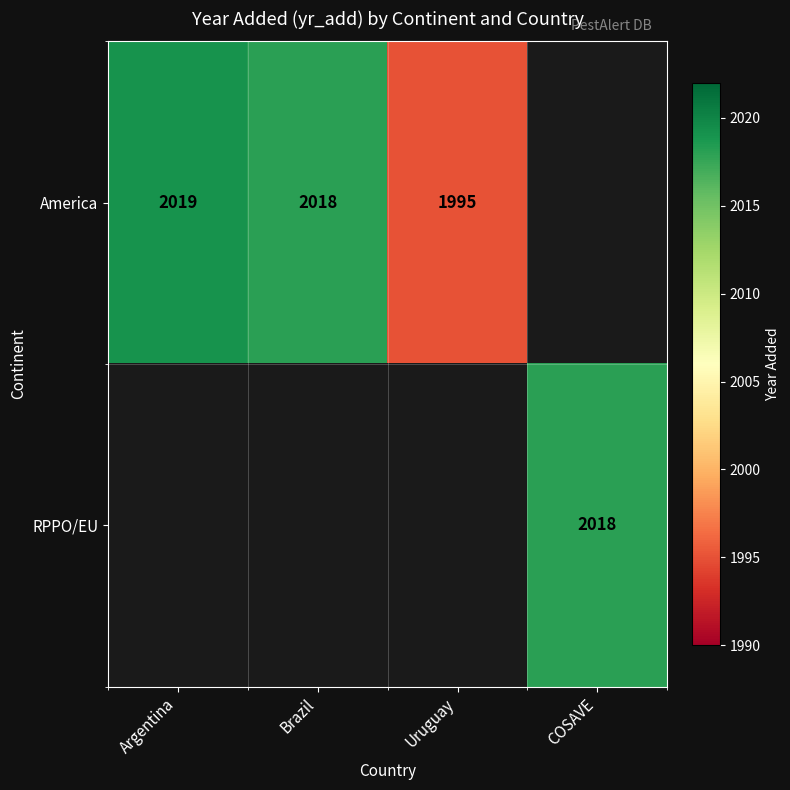

Is it true that RPPO/EU equals 1213 at COSAVE?

False